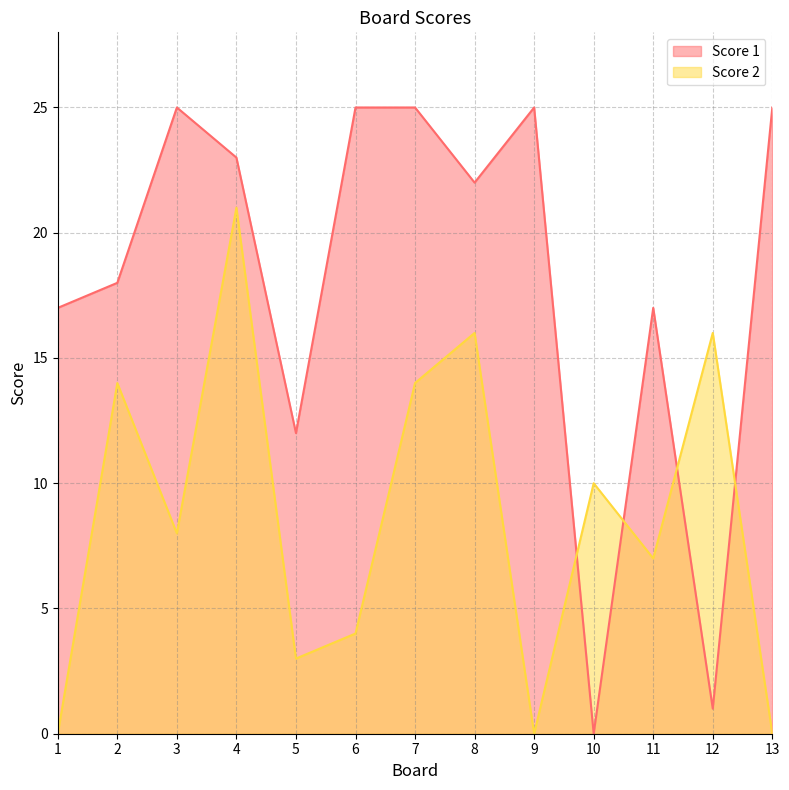

How many positive values does the Score 1 series have?

12